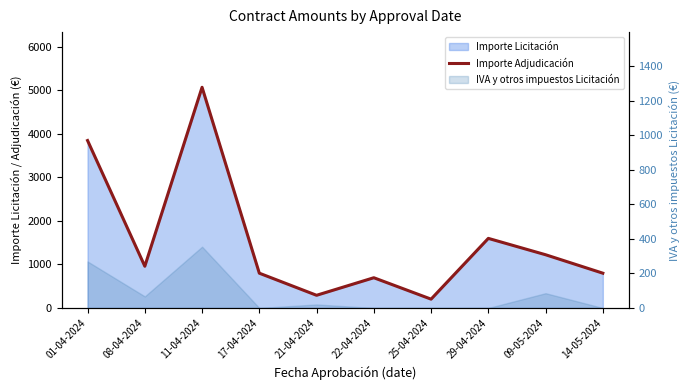

What is the sum of all values?

15497.3